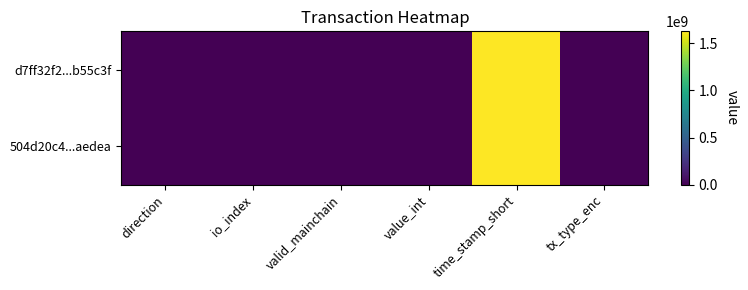

Reading right to left, what are all the values shown in this chart?

d7ff32f2...b55c3f: tx_type_enc=0	time_stamp_short=1626276151	value_int=27	valid_mainchain=1	io_index=6	direction=-1
504d20c4...aedea: tx_type_enc=1	time_stamp_short=1626229781	value_int=27	valid_mainchain=1	io_index=3	direction=1